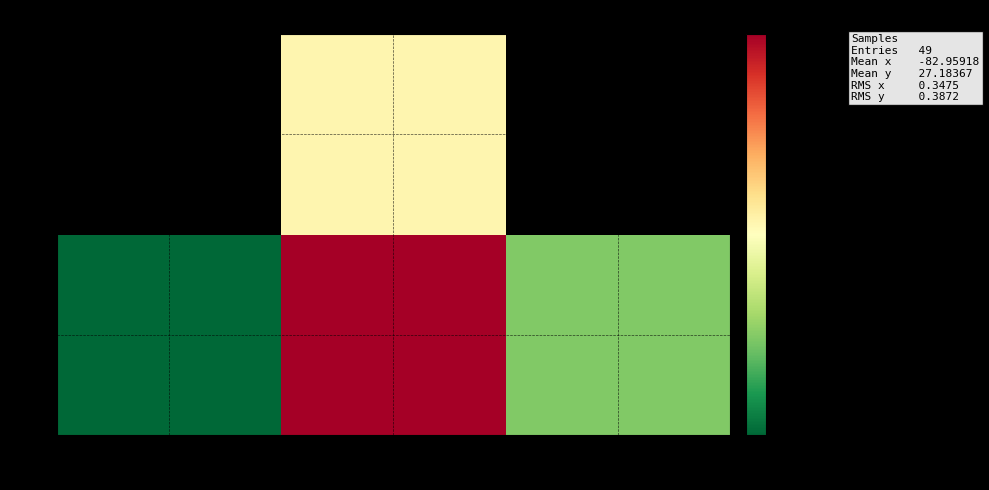

What is the maximum value shown in the chart?

173831987.0